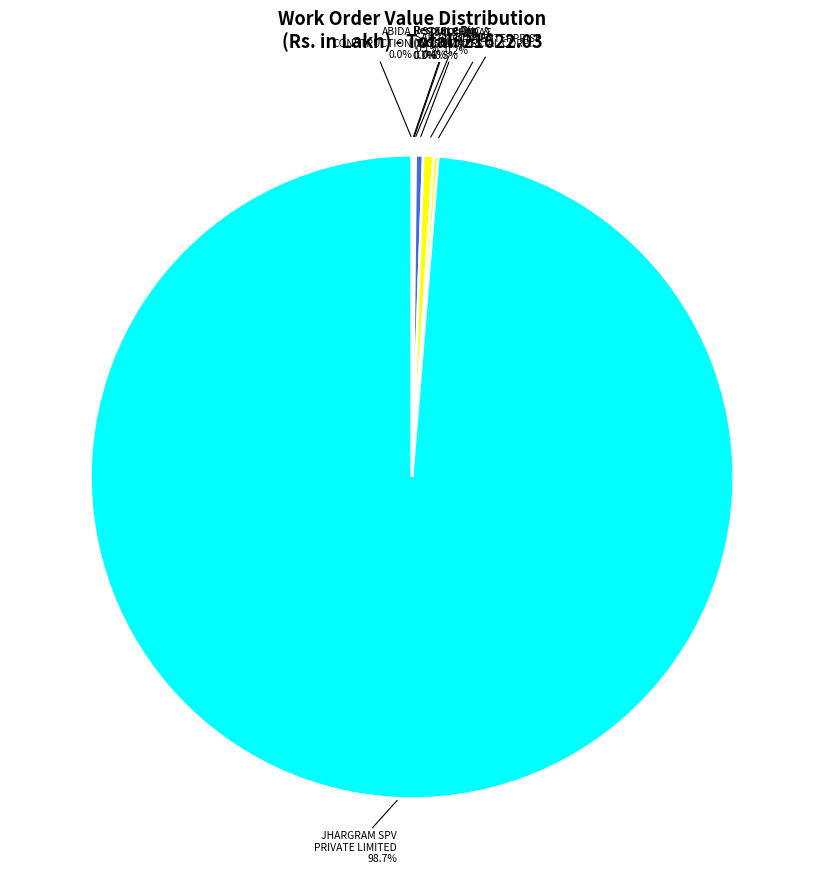

What is the majority slice?

JHARGRAM SPV PRIVATE LIMITED